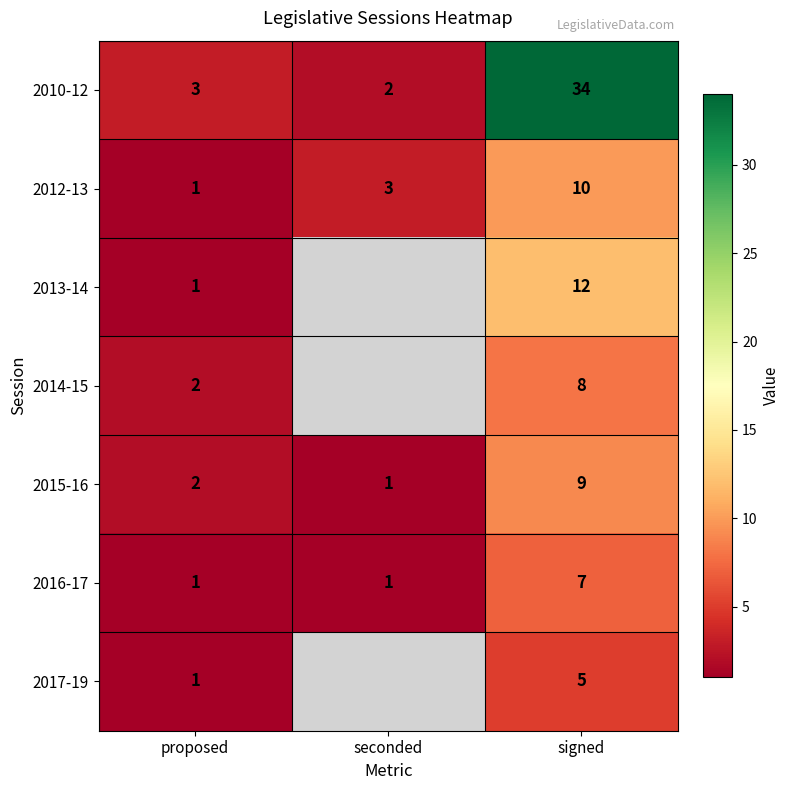

Is it true that 2017-19 equals 5 at signed?

True